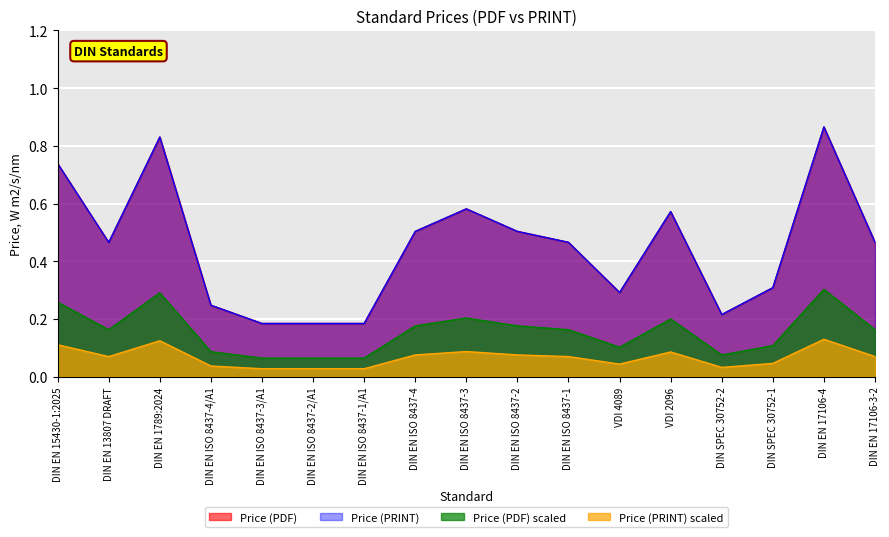

What value does the Price (PDF) series have at DIN EN ISO 8437-3?

0.2